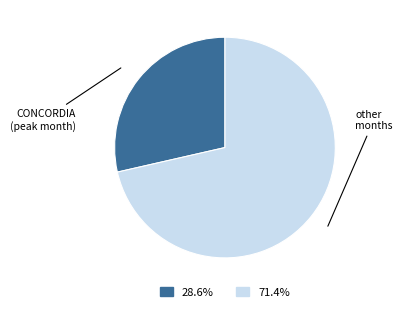

Is there a majority slice in this chart?

Yes